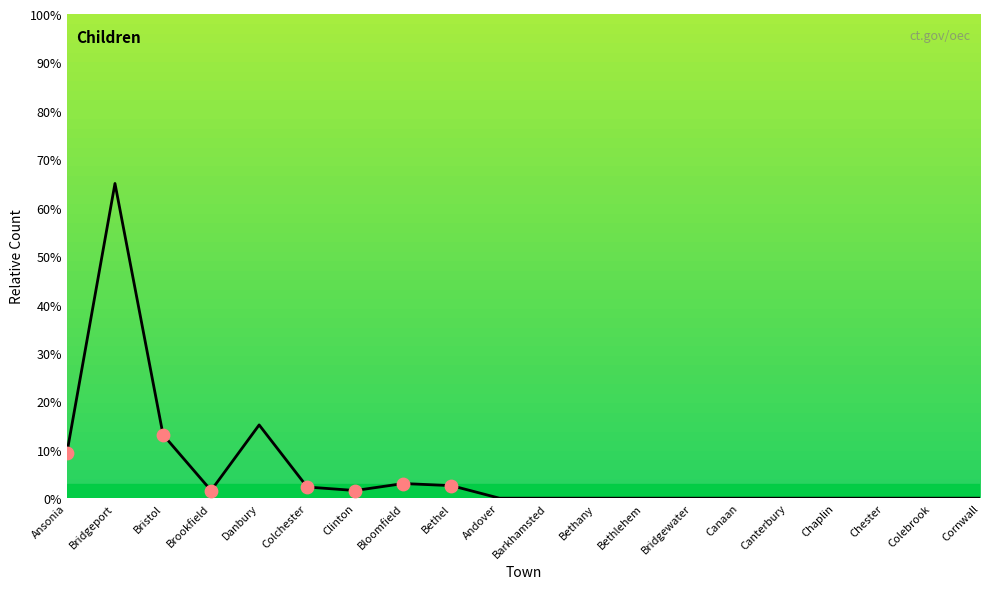

What is the change in value from Danbury to Bethel?

-12.5